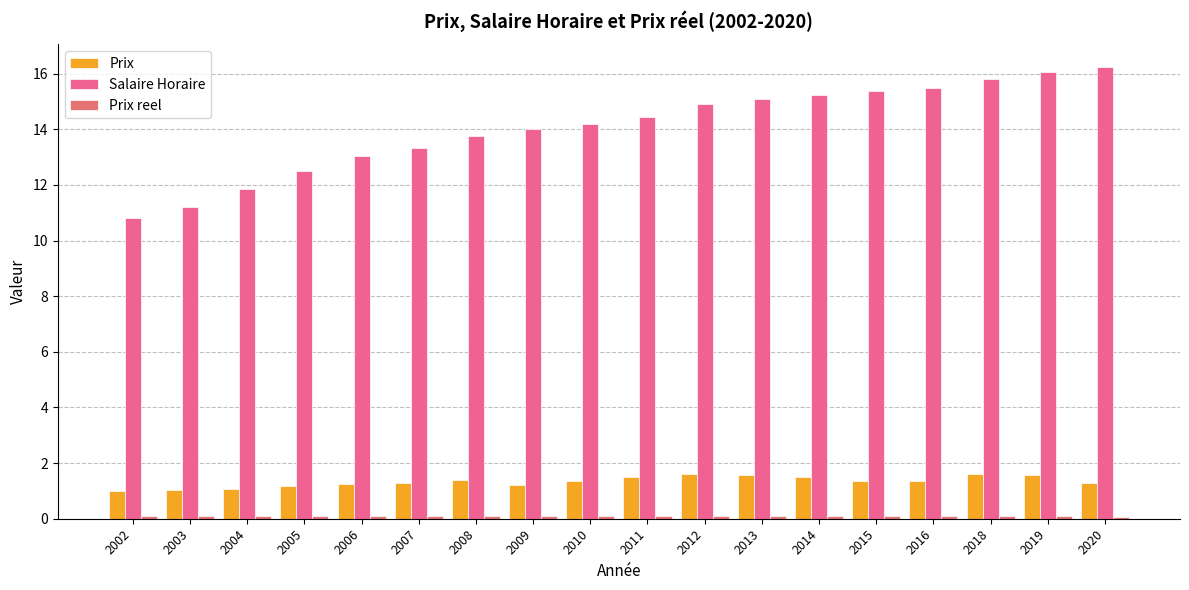

What is the value of the Prix bar at the 15th from the left?

1.4